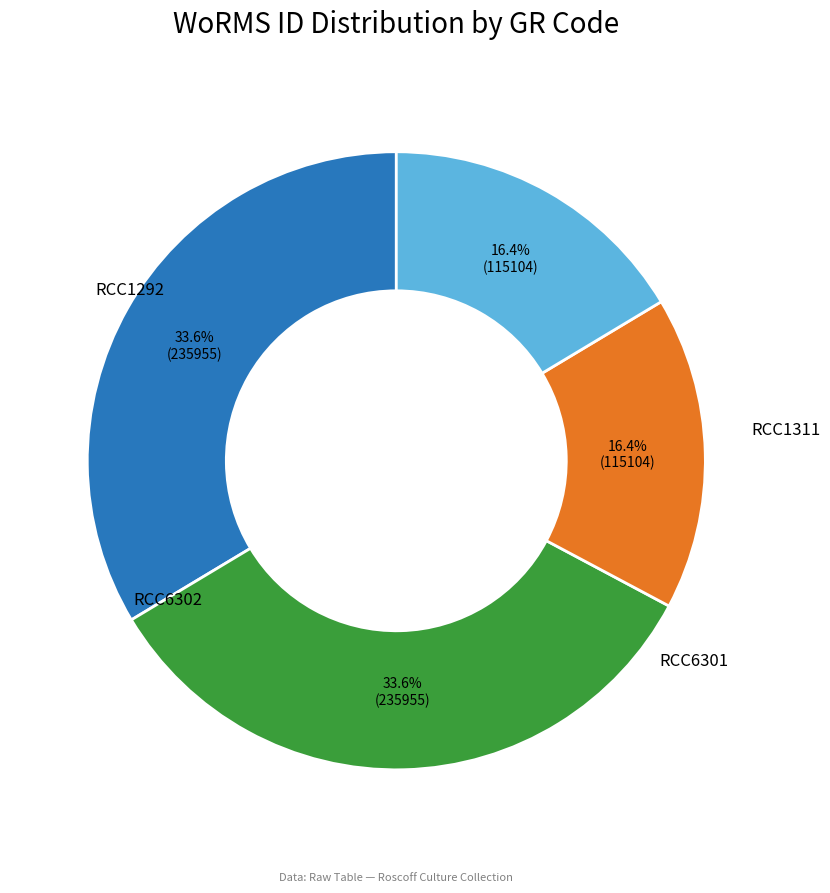

Rank the categories by value from highest to lowest.

RCC1292, RCC1311, RCC6301, RCC6302